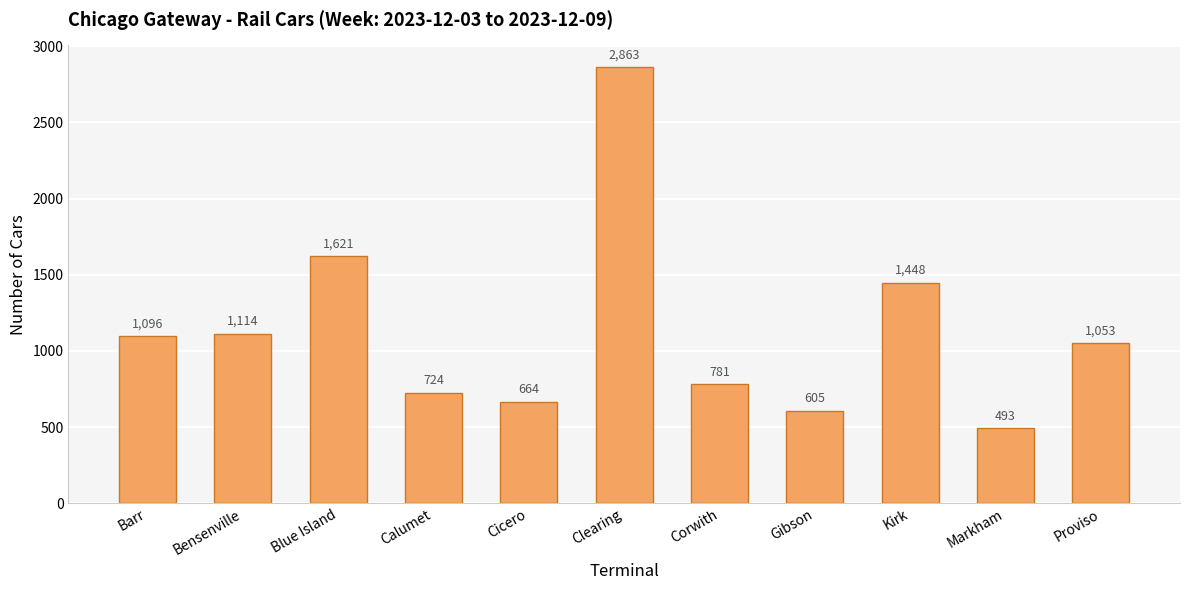

What is the difference between the maximum and minimum values?

2370